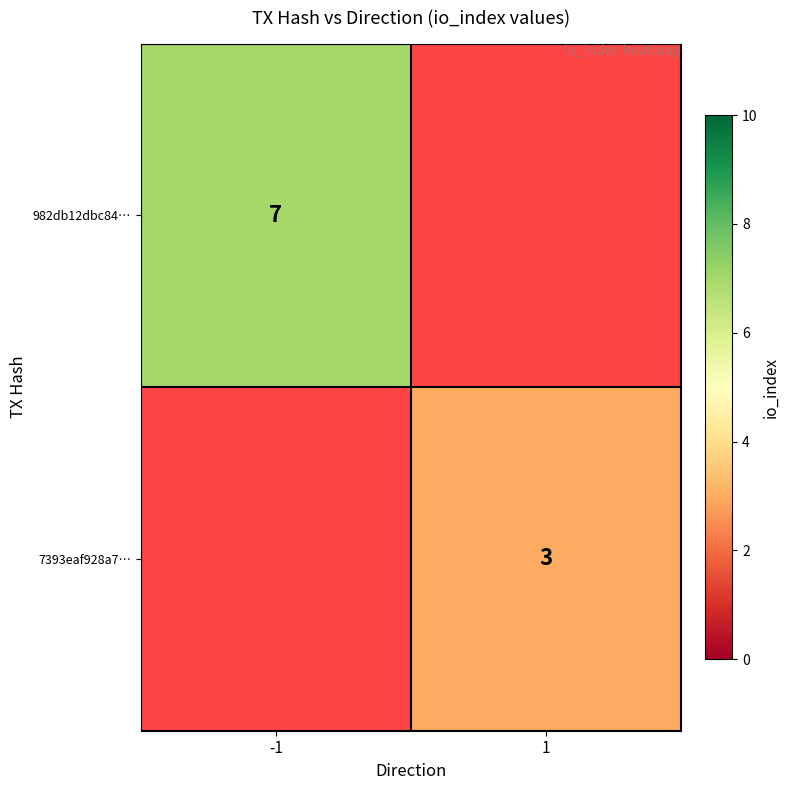

Is it true that 7393eaf928a7… equals 1.7 at 1?

False